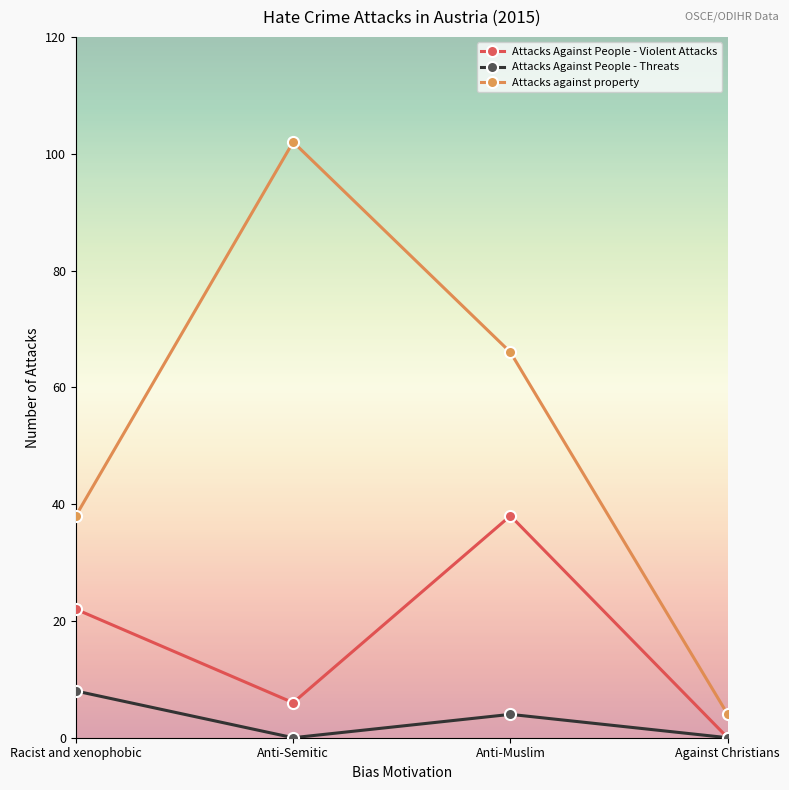

Which series has the largest total across all categories?

Attacks against property